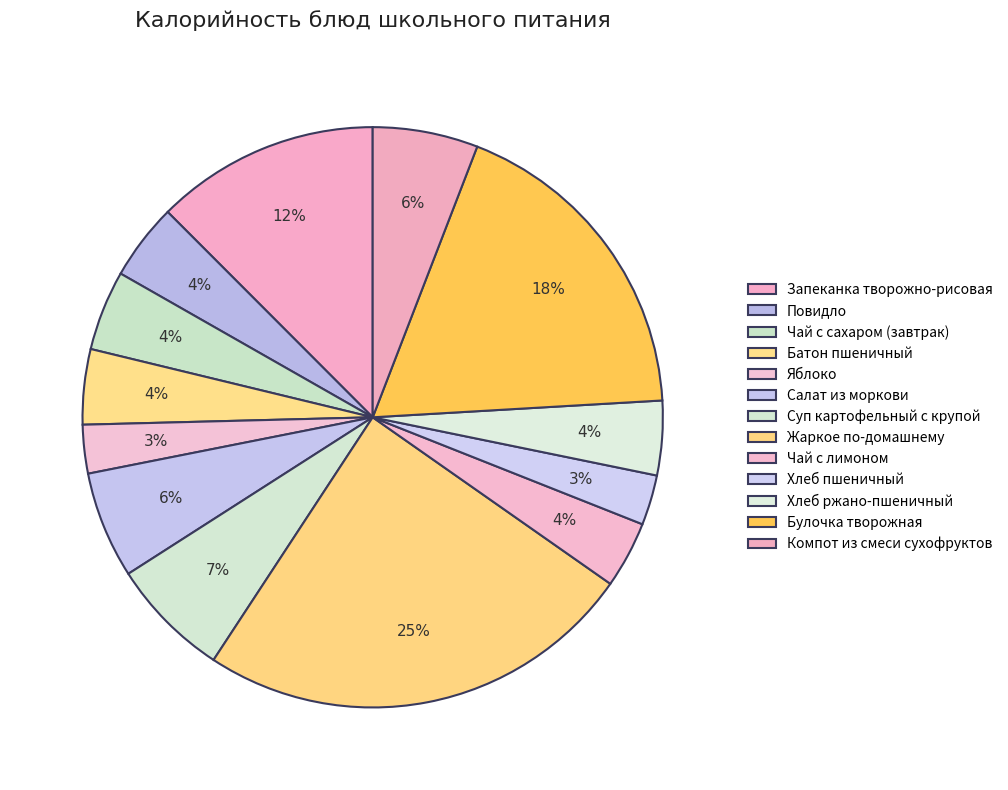

To the nearest percent, what is the difference between the Булочка творожная and Яблоко slice percentages?

16%